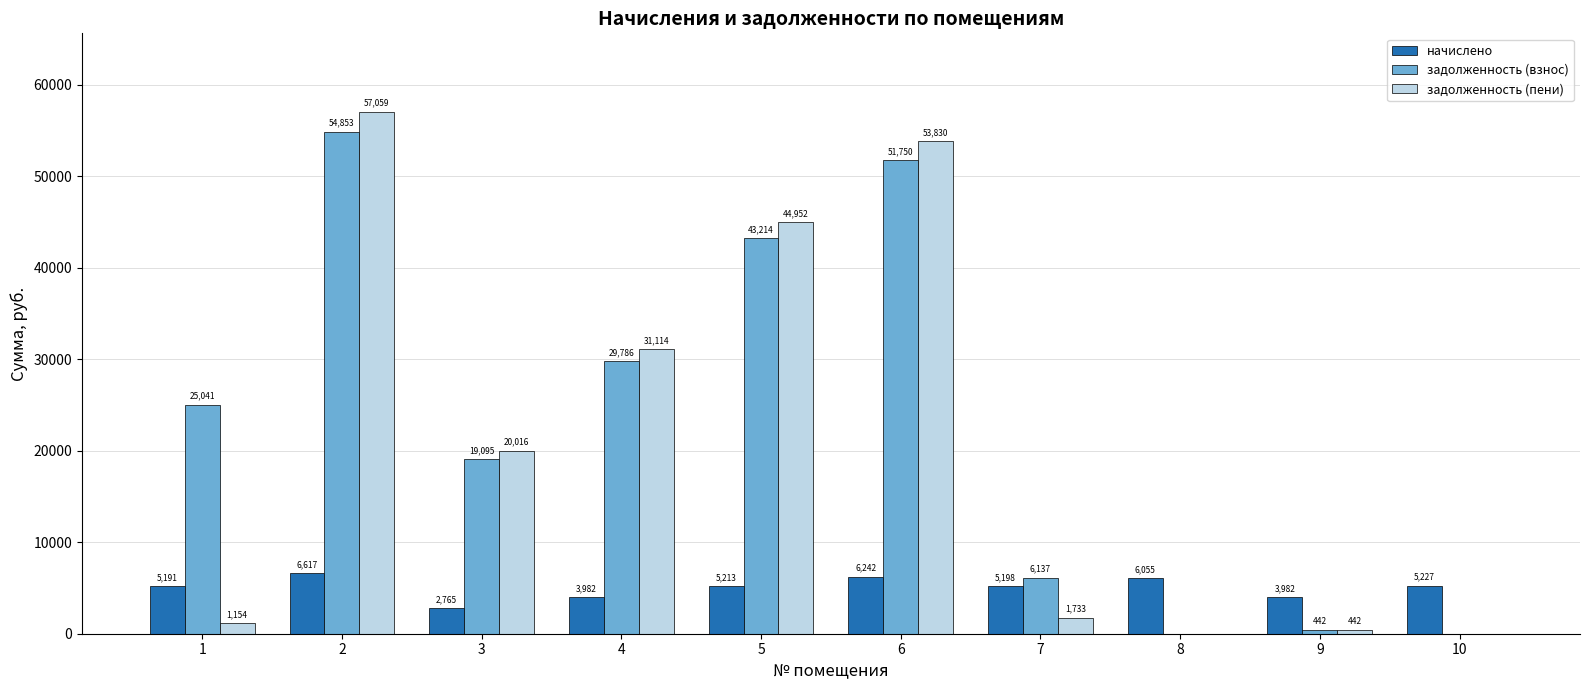

Count the number of data series in this chart.

3